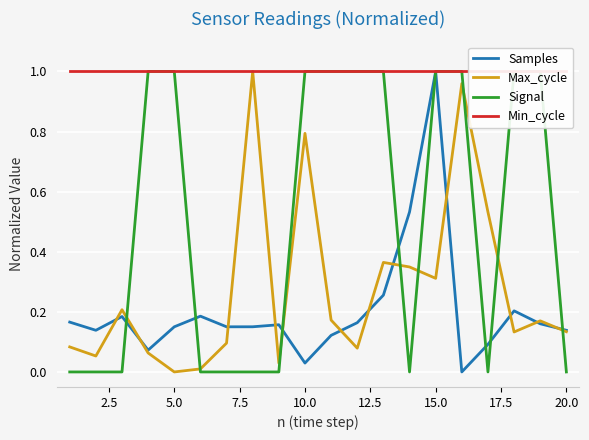

Is it true that Max_cycle equals 0.3 at 10.0?

False